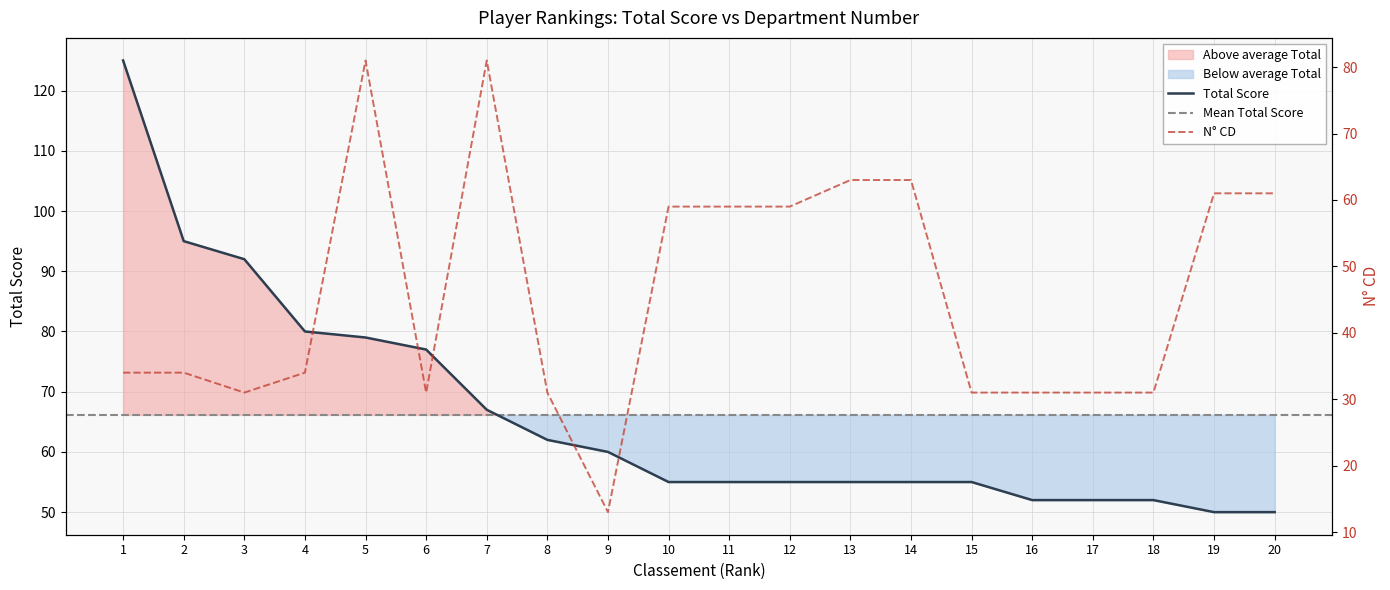

Between 1 and 11, which is larger?

1